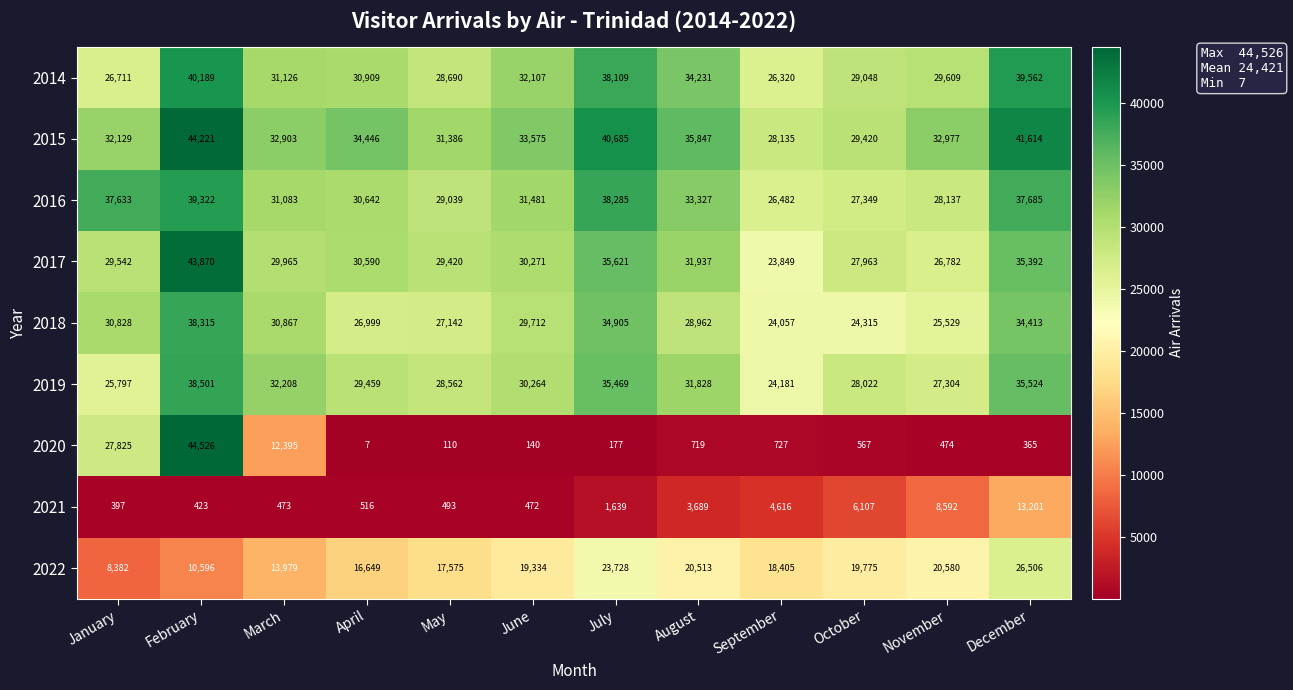

What value does the 2015 series have at February, to the nearest 10?

44220